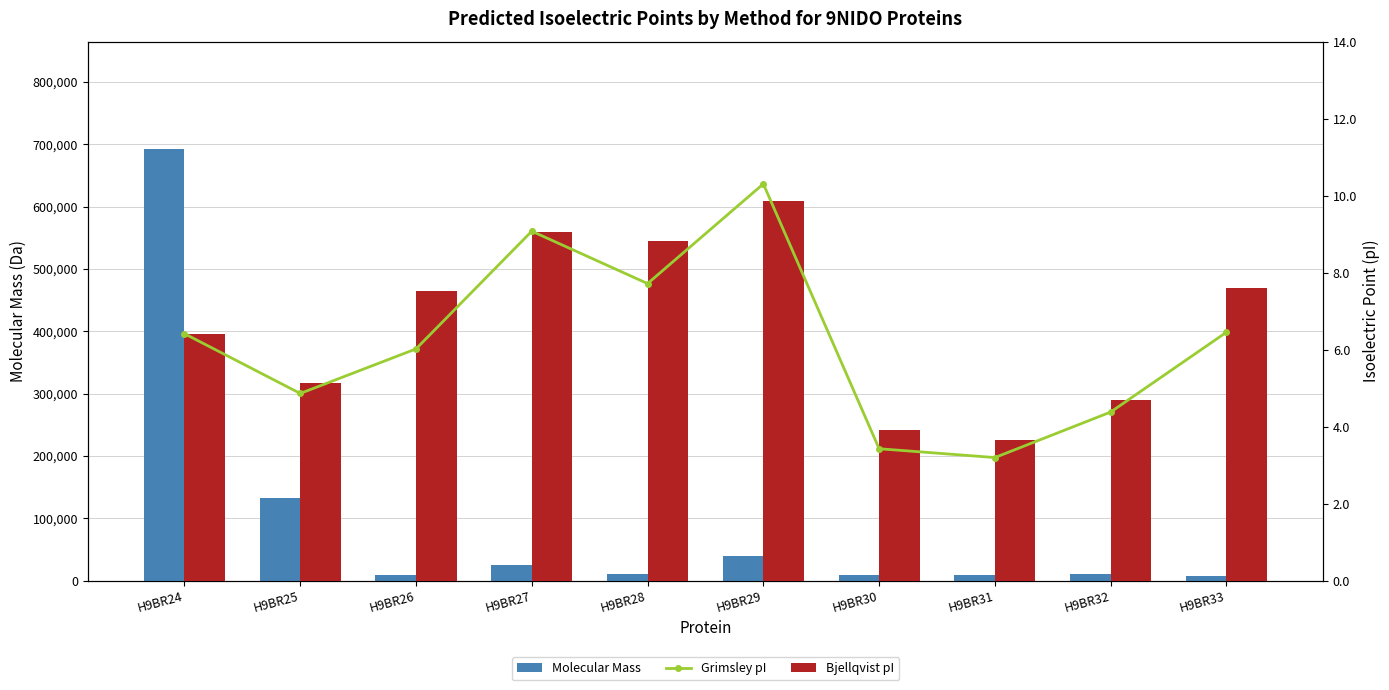

What is the total value across all series at H9BR32?

10042.1